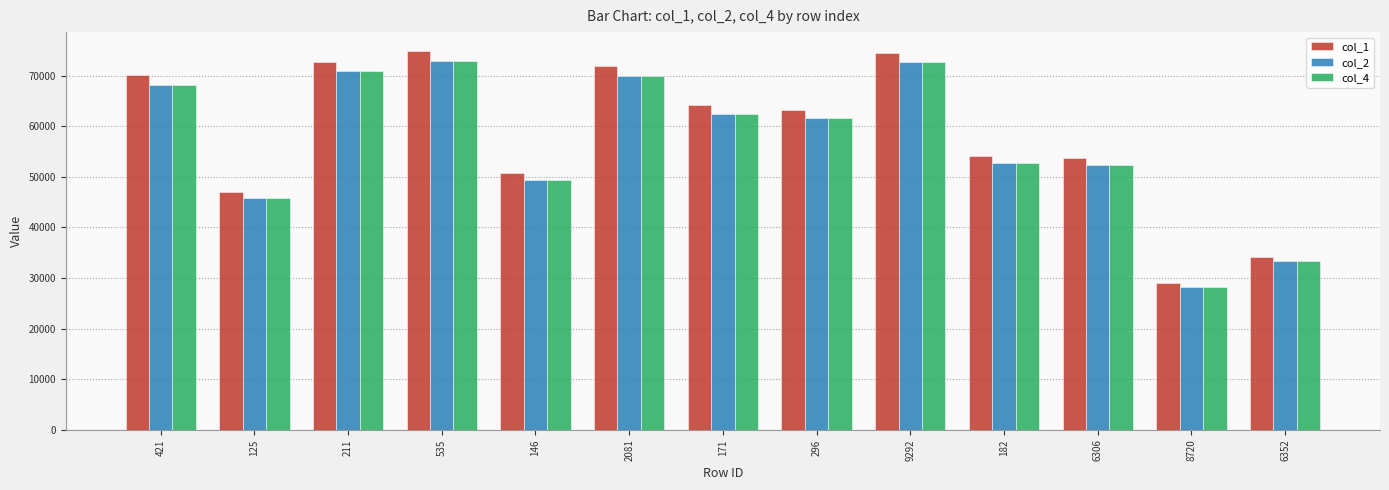

What is the total value across all series at 9292?

219750.7